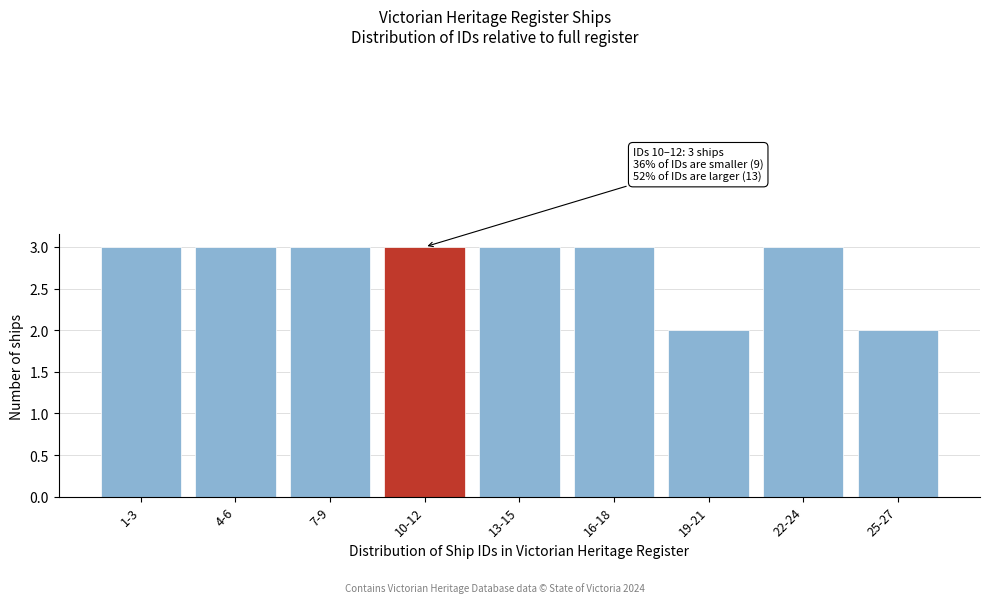

Reading left to right, extract all data points from this chart.

1-3=3	4-6=3	7-9=3	10-12=3	13-15=3	16-18=3	19-21=2	22-24=3	25-27=2